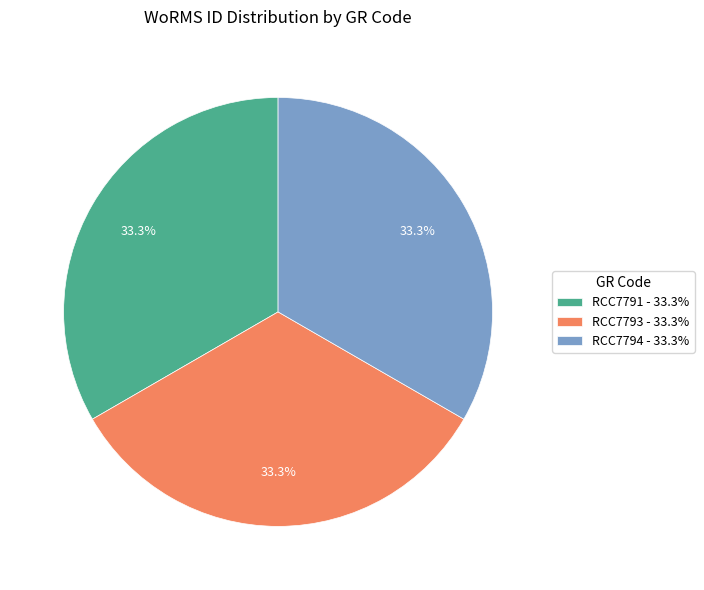

Is there a majority slice in this chart?

No